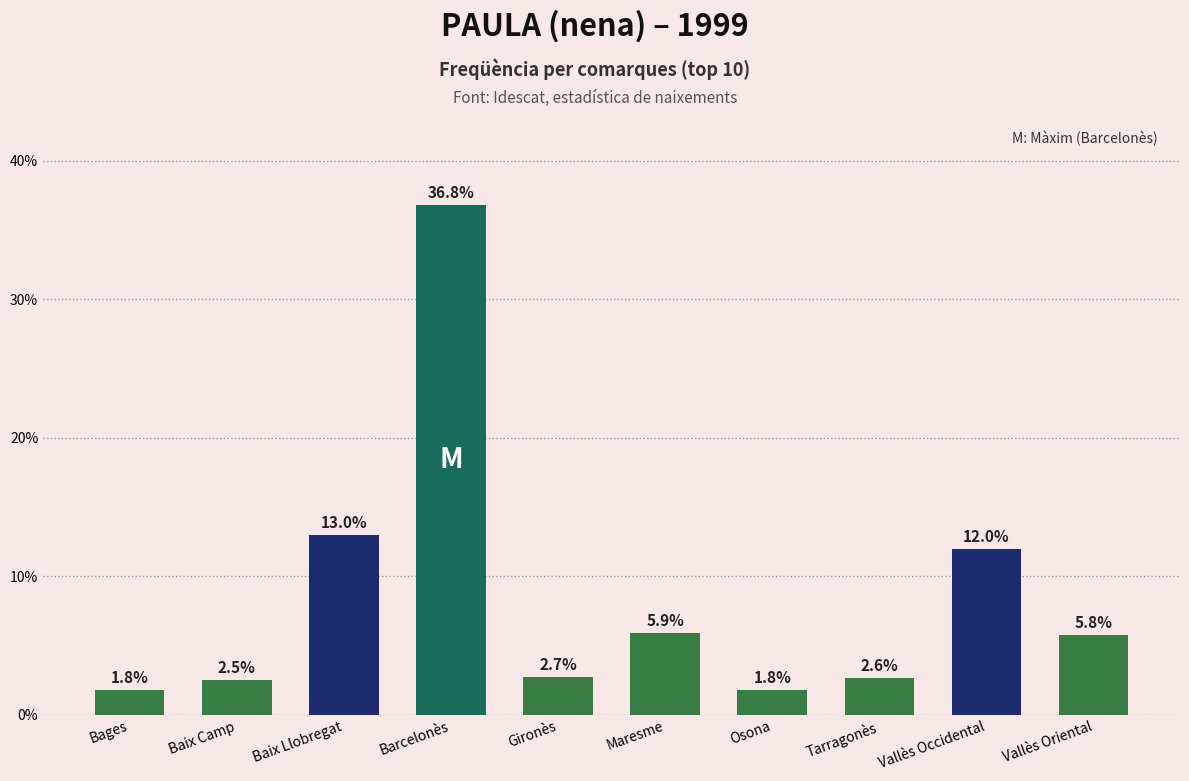

True or false: the data shows 13.0 at Baix Llobregat.

True